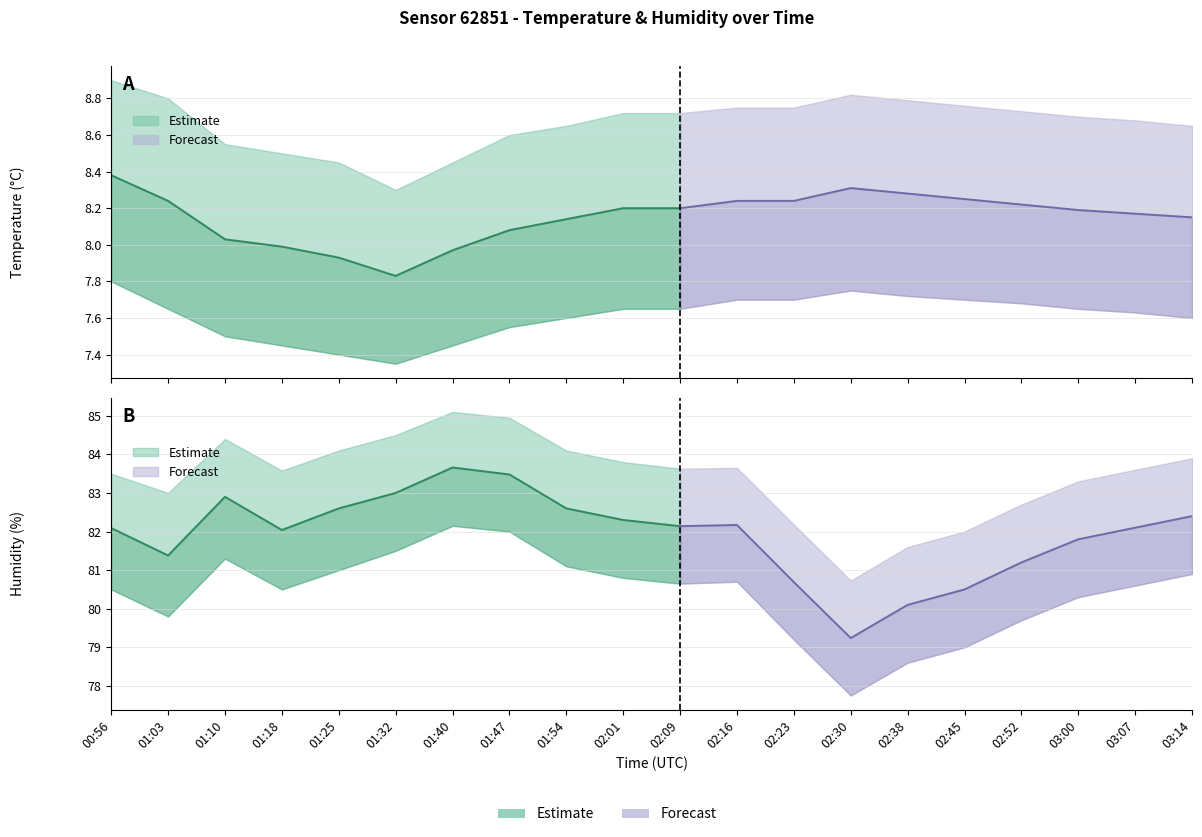

What value does the temperature series have at 01:25?

7.9